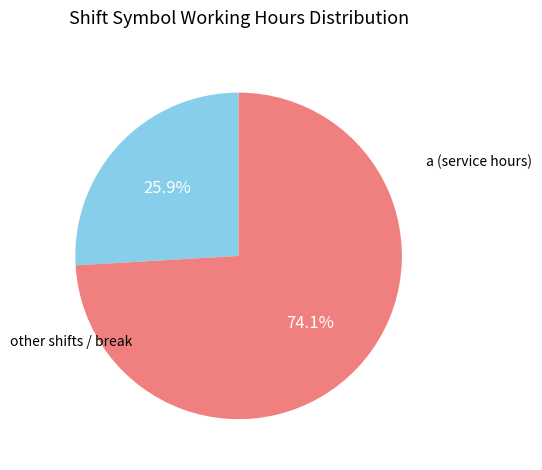

What is the largest slice in the pie chart?

a